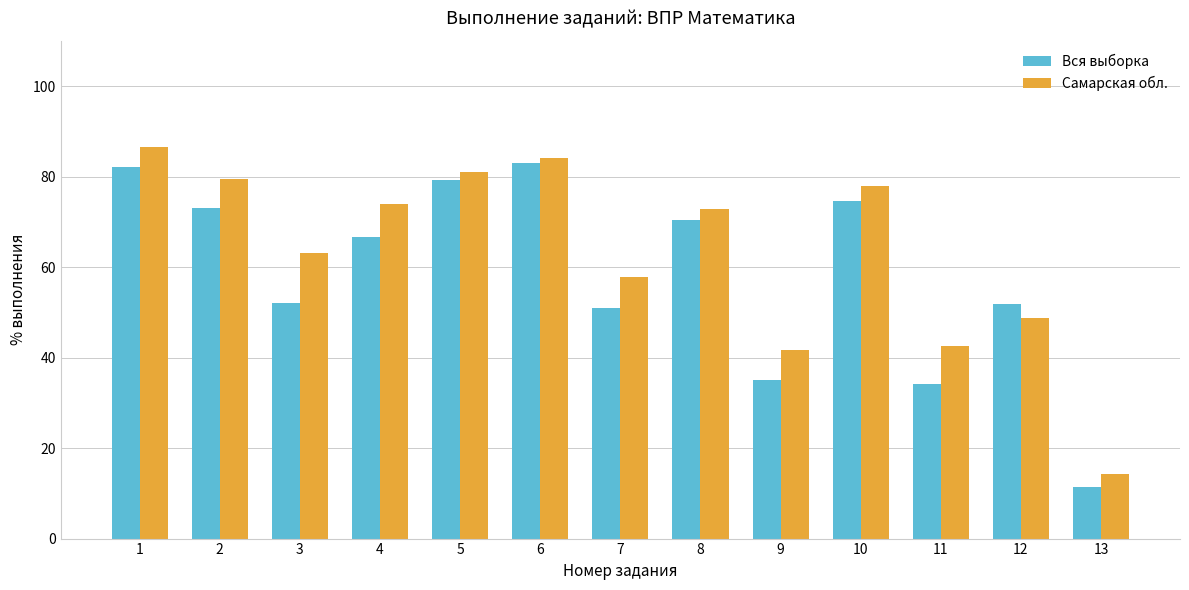

At how many categories does at least one series exceed 19?

12